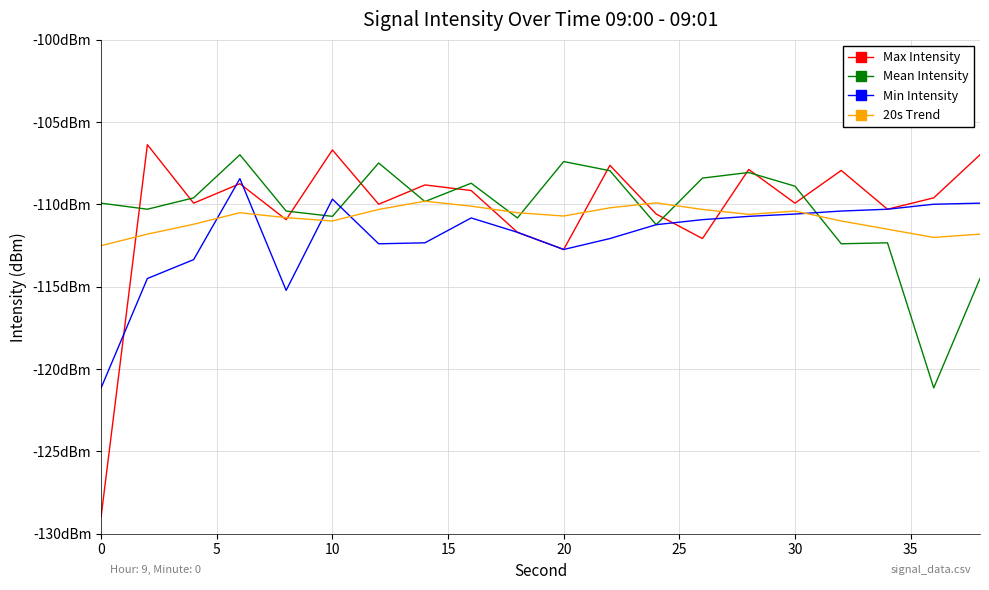

How many interior local valleys does the Mean Intensity series have?

7